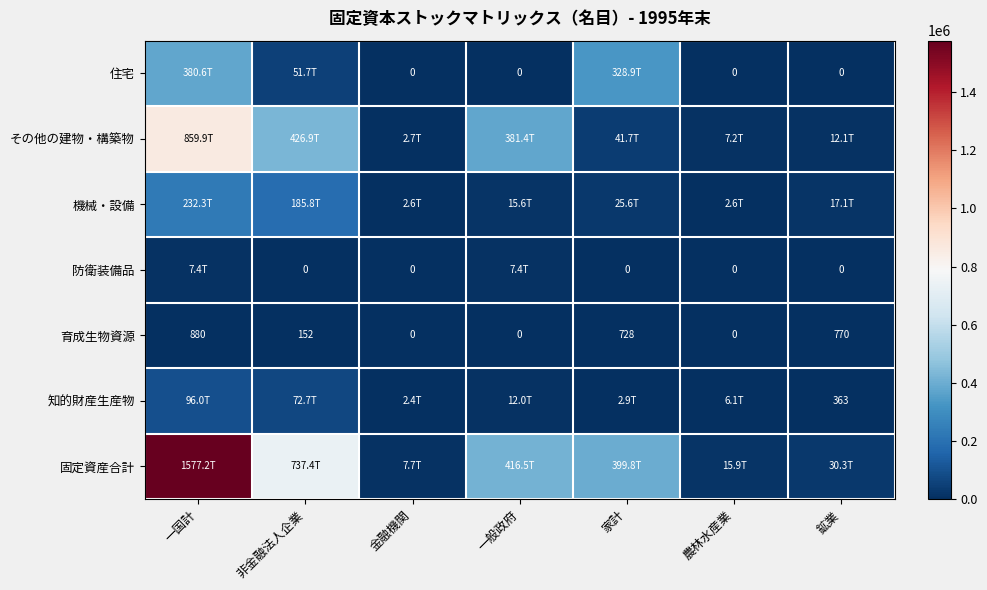

What is the highest value of the 育成生物資源 series?

880.0